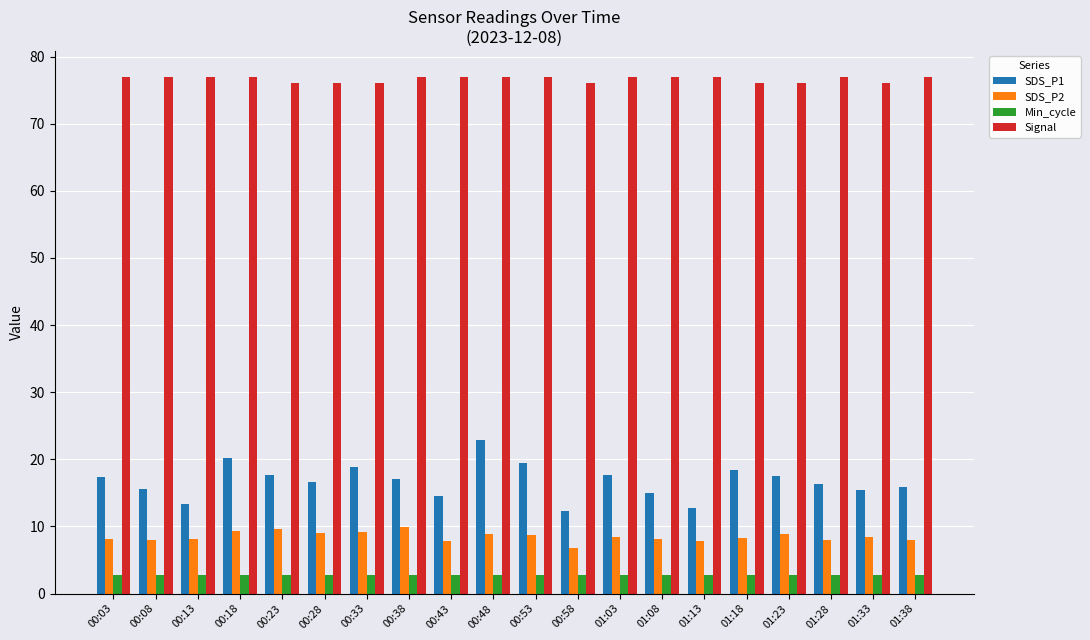

Rank the series at 00:48 from lowest to highest value.

Min_cycle, SDS_P2, SDS_P1, Signal